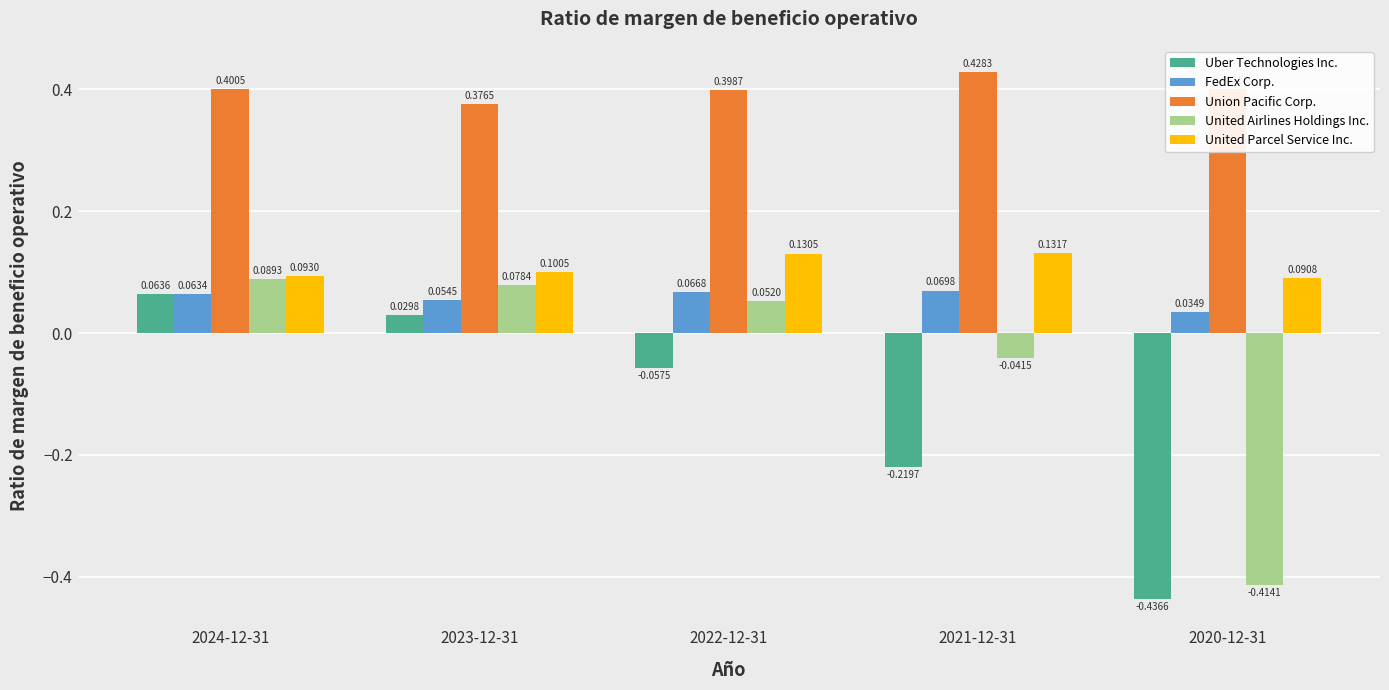

At which label is United Parcel Service Inc. closest to 0?

2020-12-31